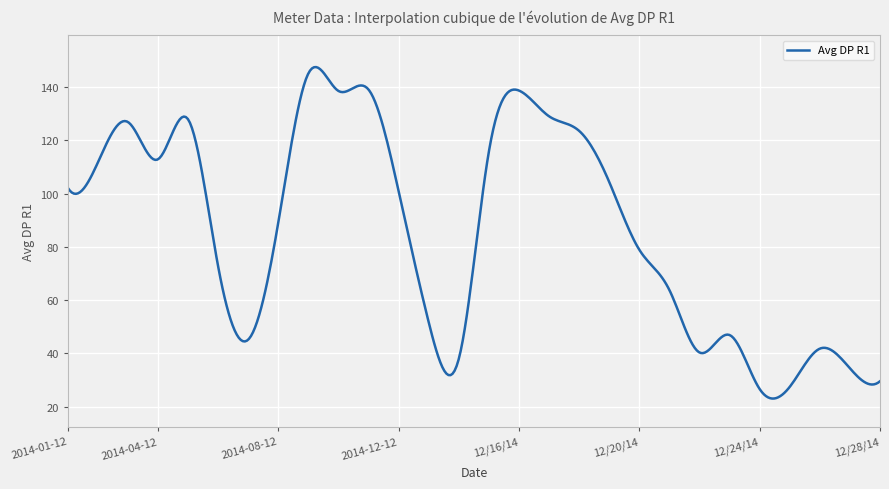

What is the difference between the maximum and minimum values?

124.5